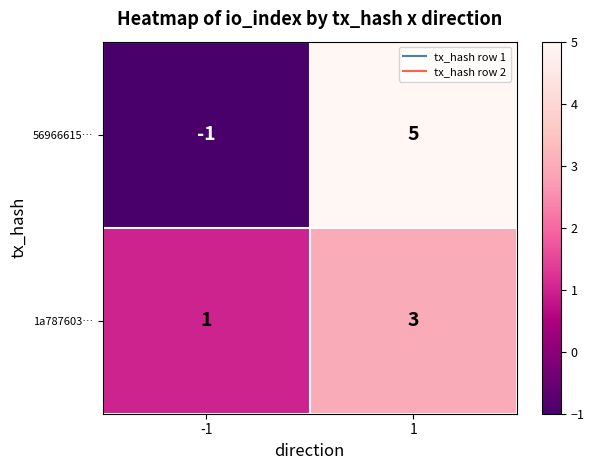

Reading right to left, transcribe all the data shown in this chart.

56966615…: 1=5	-1=-1
1a787603…: 1=3	-1=1